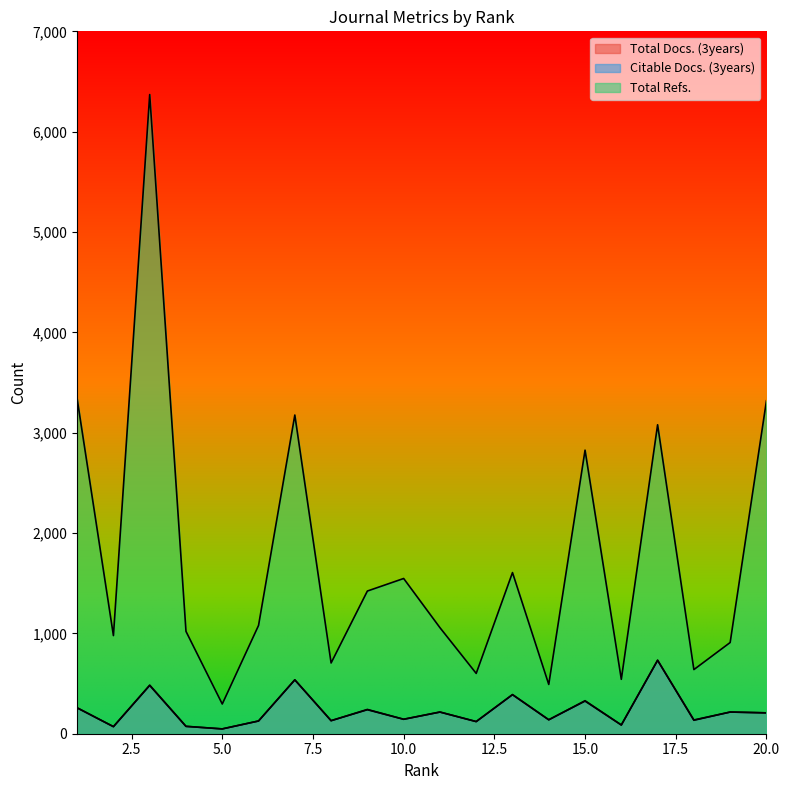

What is the minimum value shown in the chart?

48